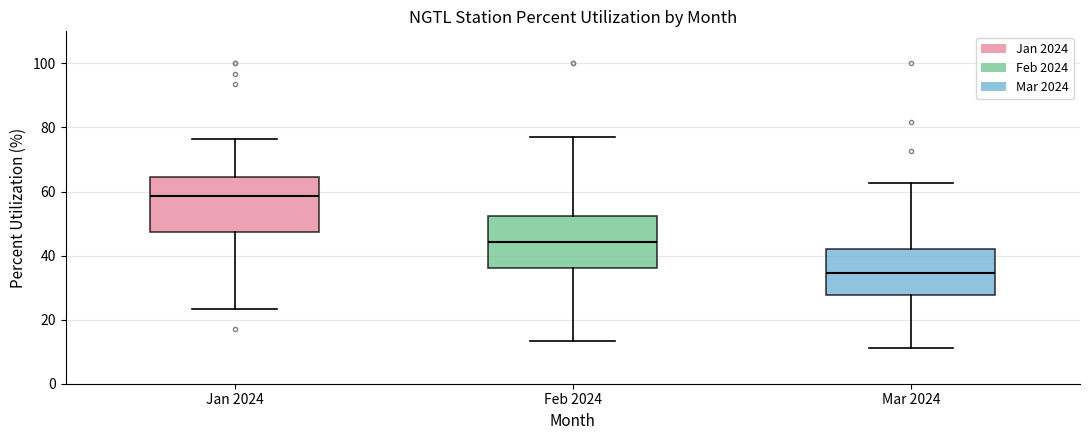

Reading left to right, transcribe this box plot: for each box, give where its median line is, the range the box spans, and where its two whiskers end, as read against the y-axis. The values are not printed on the chart, so give them approximately, as read against the axis.

Jan 2024: median 58, box 48 to 64, whiskers 24 to 76
Feb 2024: median 44, box 36 to 52, whiskers 14 to 76
Mar 2024: median 34, box 28 to 42, whiskers 12 to 62